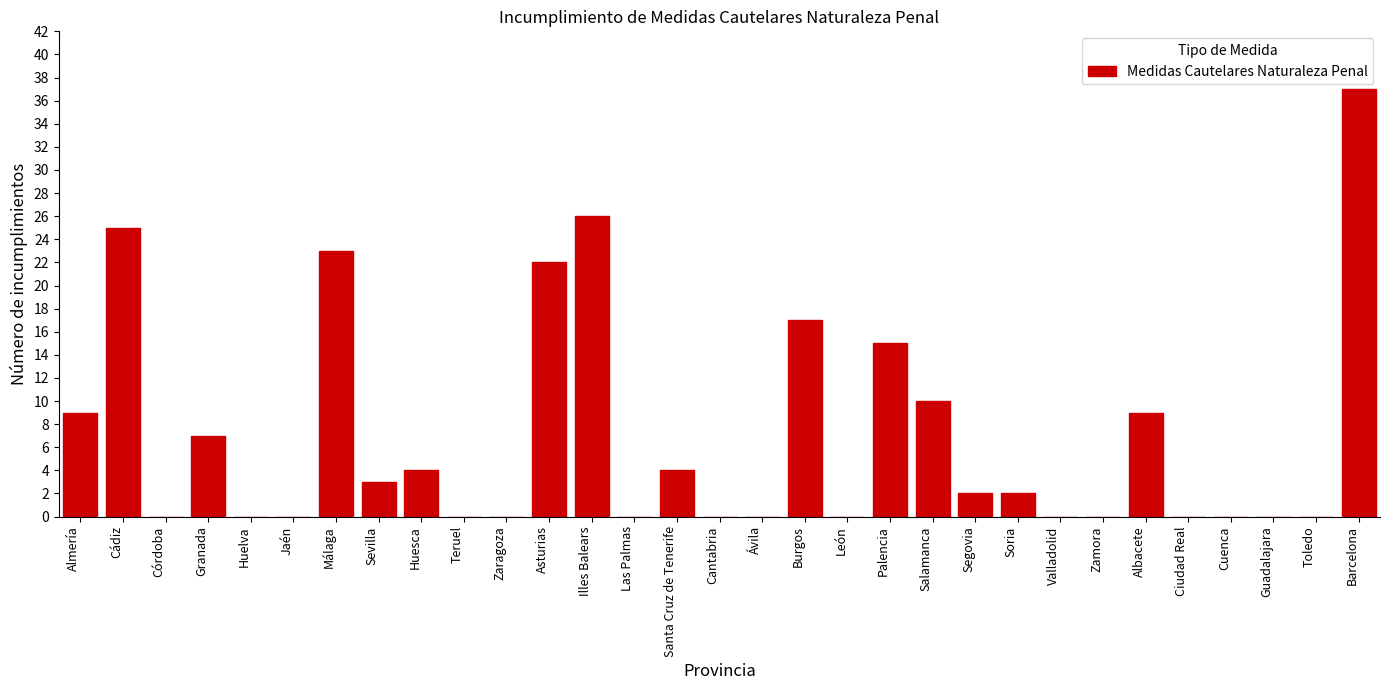

What is the sum of the values at Cádiz and Valladolid?

25